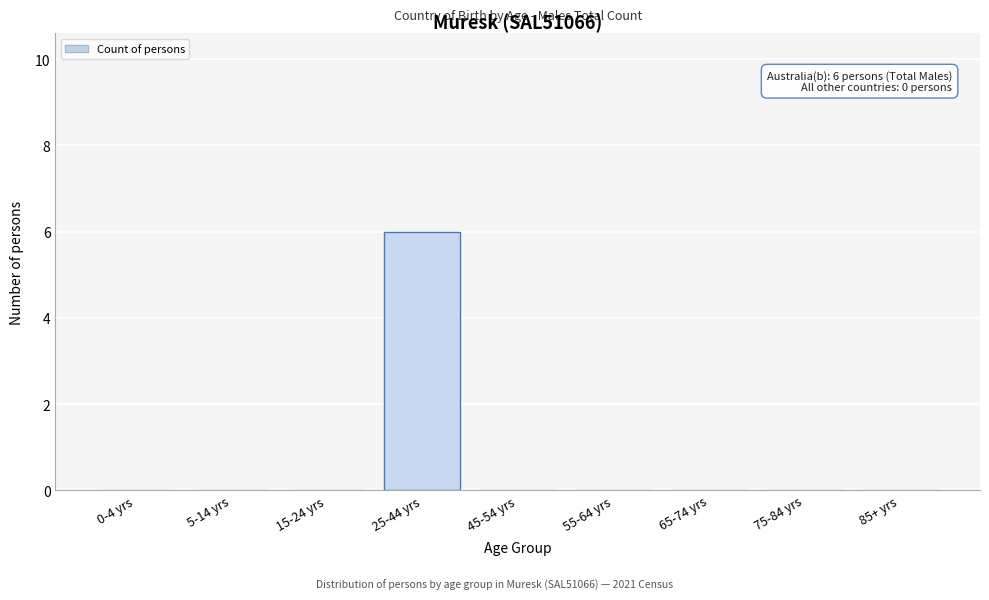

Reading left to right, what are all the values shown in this chart?

0-4 yrs=0	5-14 yrs=0	15-24 yrs=0	25-44 yrs=6	45-54 yrs=0	55-64 yrs=0	65-74 yrs=0	75-84 yrs=0	85+ yrs=0